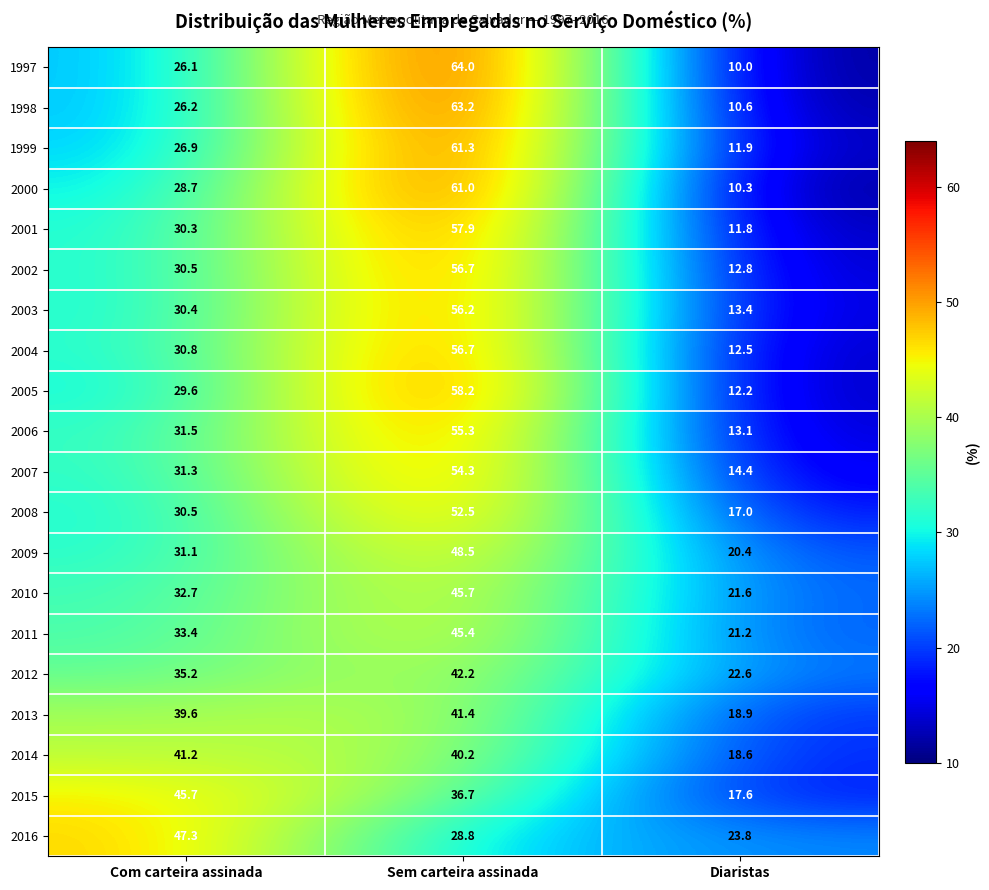

What is the smallest value displayed?

10.0